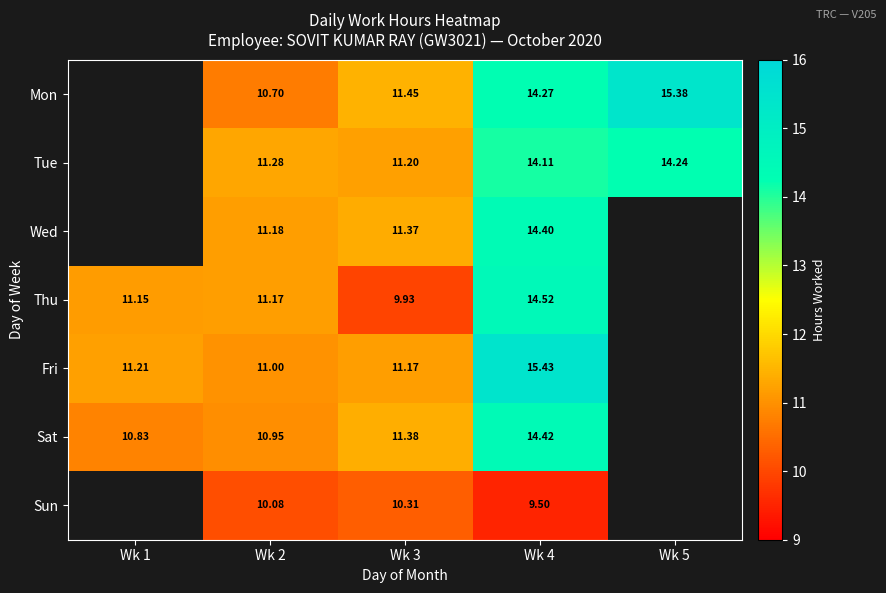

Between Wk 3 and Wk 2, which is larger?

Wk 3